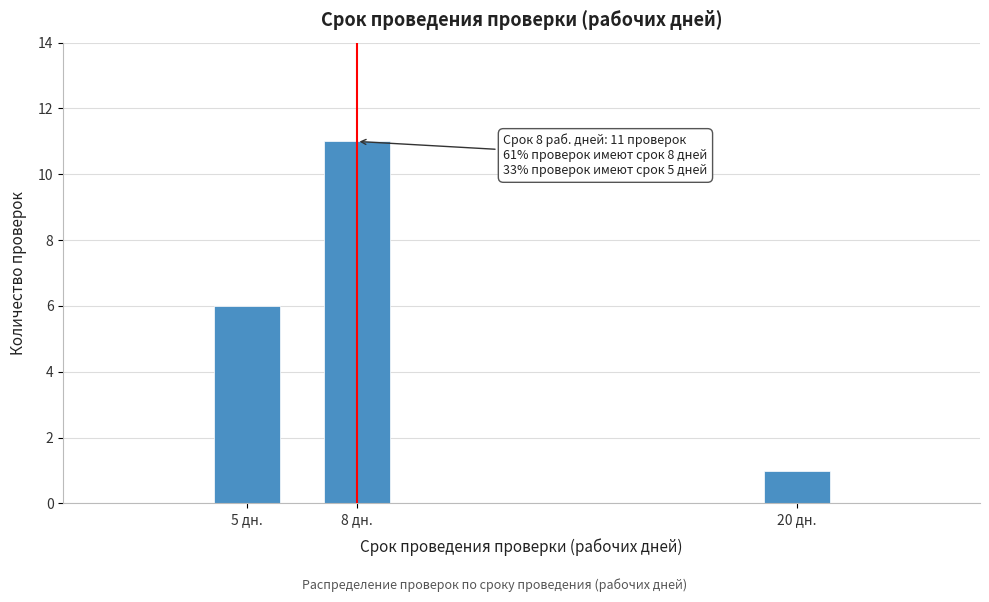

Reading left to right, extract all data points from this chart.

6	11	1